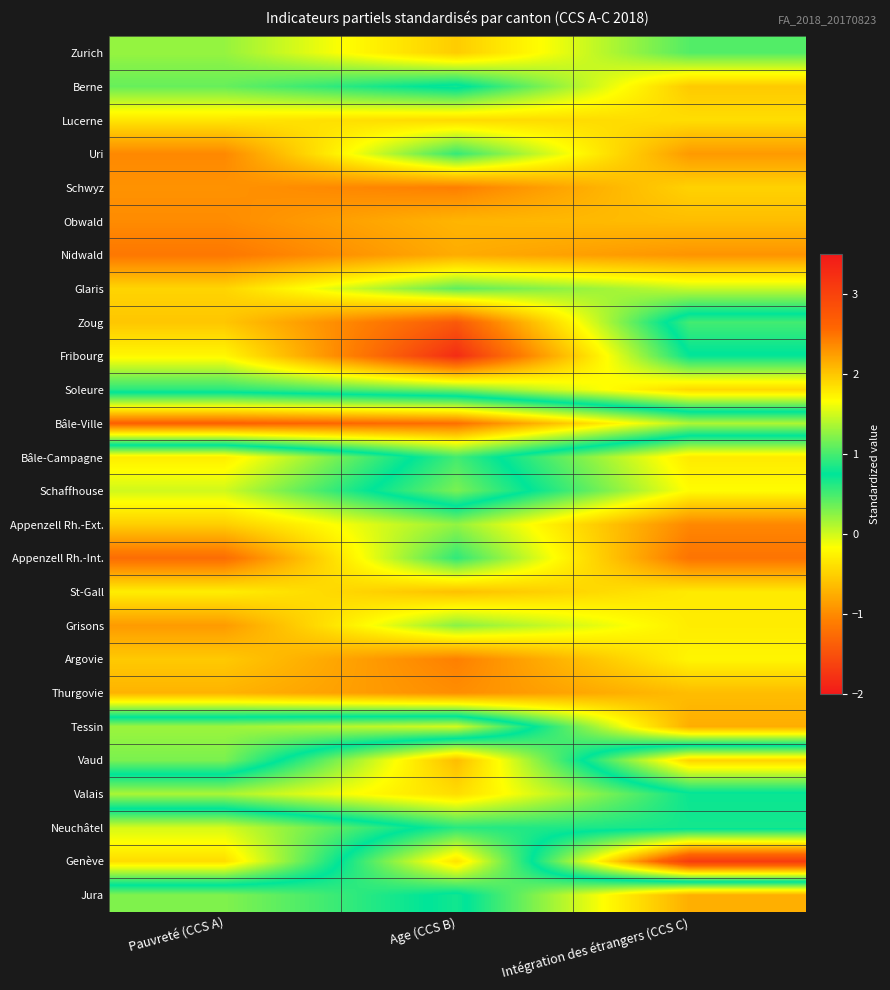

At how many categories does at least one series exceed 0?

3